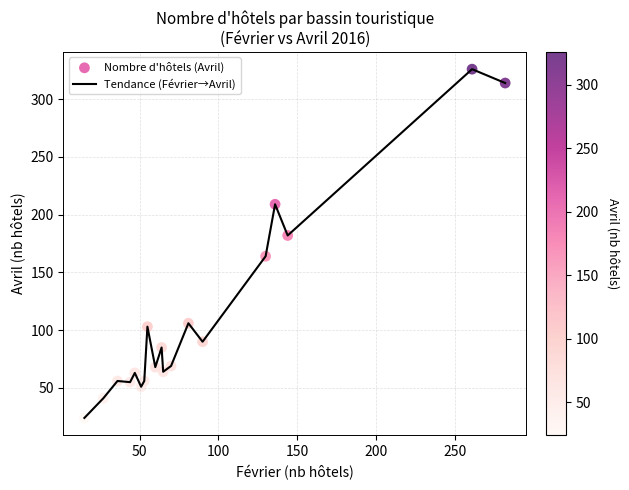

What is the minimum value shown in the chart?

24